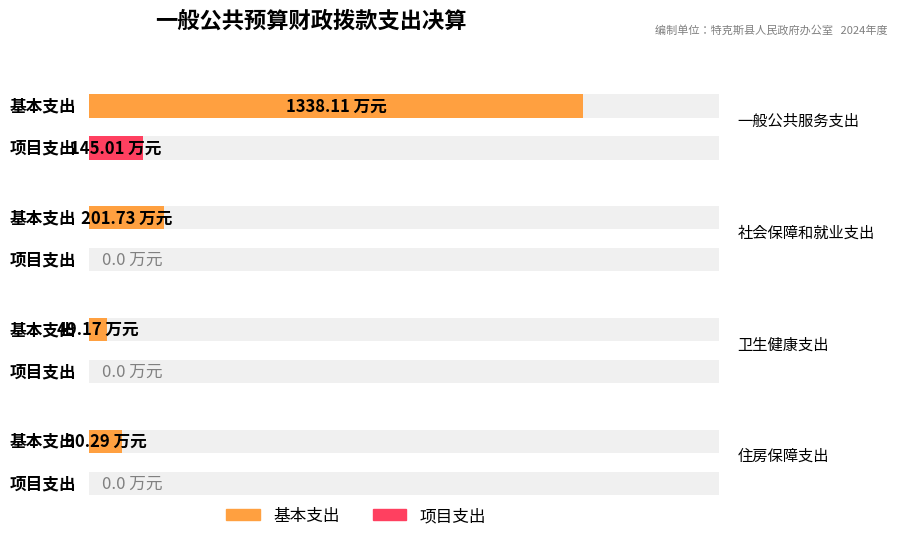

Rank the series at 住房保障支出 from lowest to highest value.

项目支出, 基本支出